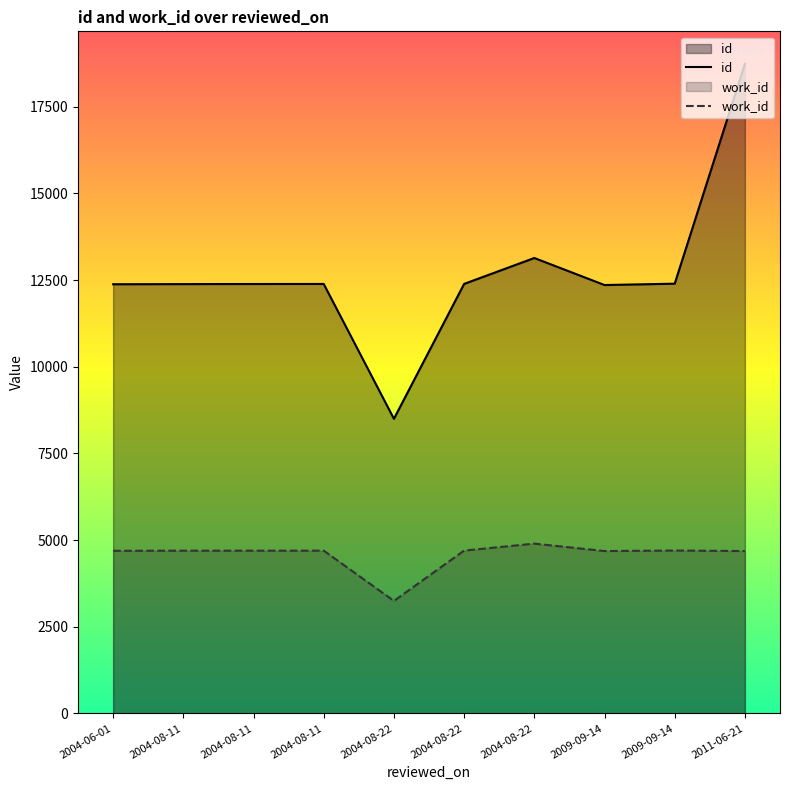

What is the sum of all id values?

127076